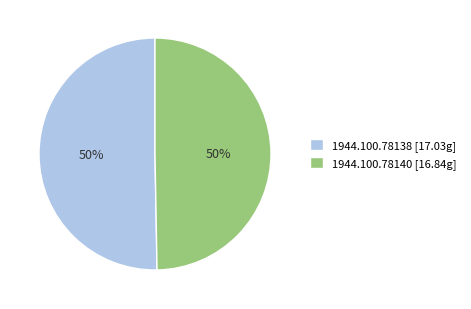

To the nearest percent, what percentage of the pie is 1944.100.78138 [17.03g]?

50%